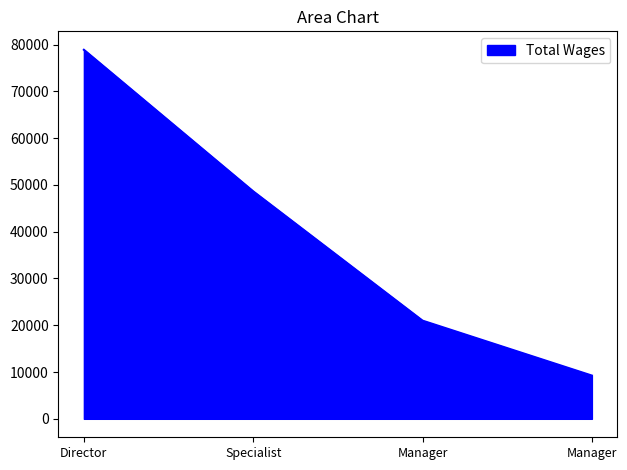

How many series are shown in this chart?

1